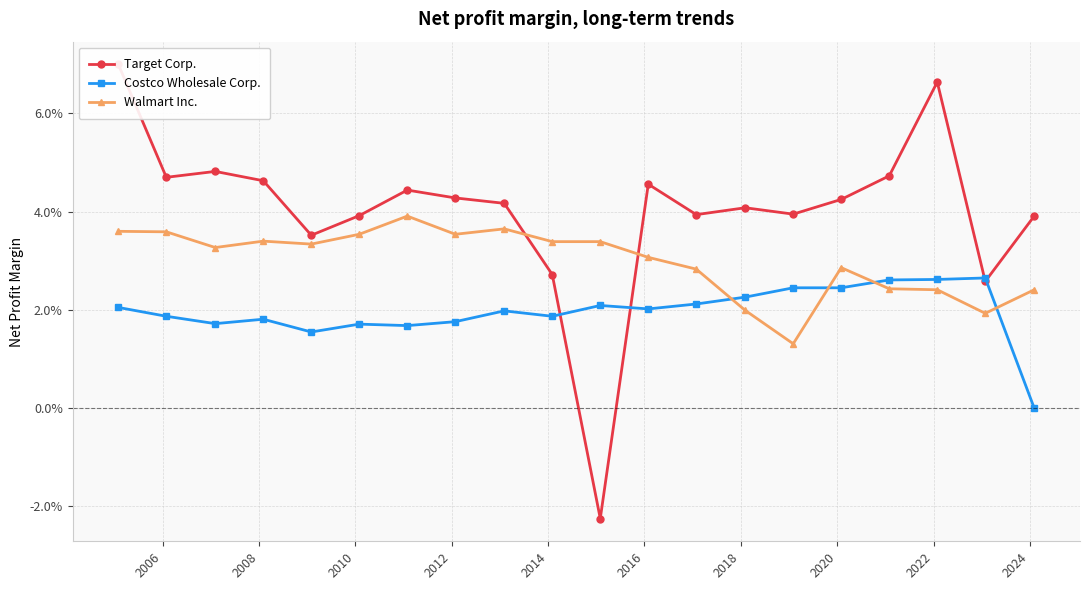

Which series has the largest total across all categories?

Target Corp.